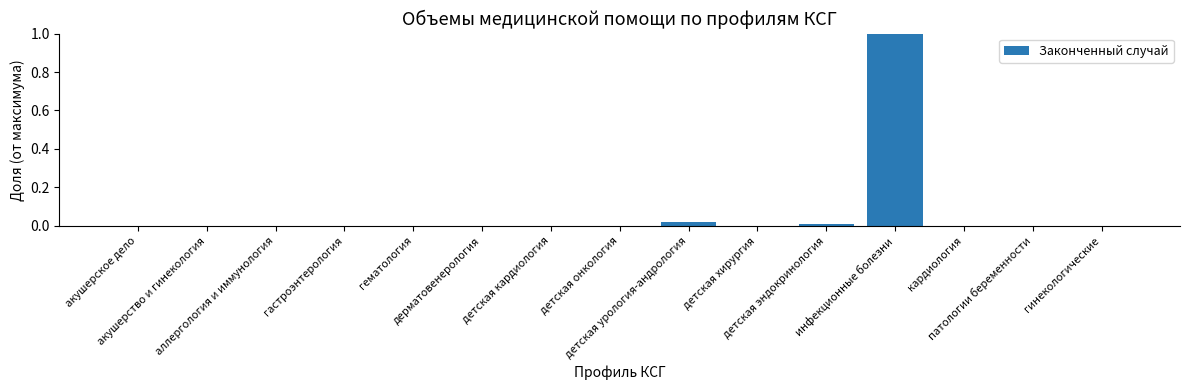

Are the bars grouped side by side (vs. stacked)?

No